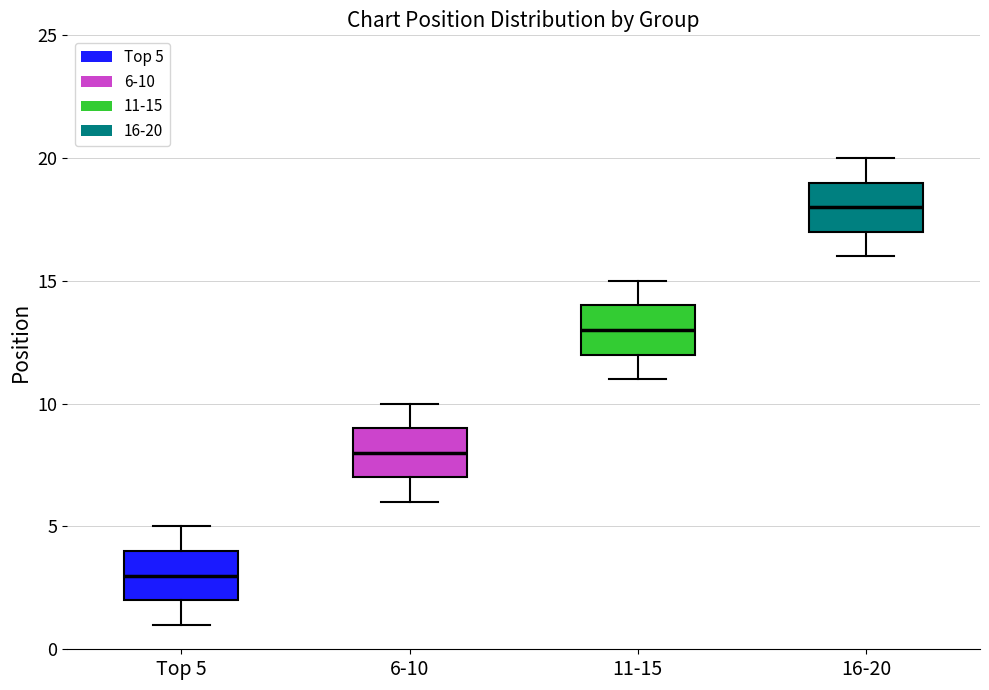

Reading left to right, read every box against the y-axis: the position of its median line, the range the box covers, and the ends of its whiskers. The values are not printed on the chart, so give them approximately, as read against the axis.

Top 5: median 3, box 2 to 4, whiskers 1 to 5
6-10: median 8, box 7 to 9, whiskers 6 to 10
11-15: median 13, box 12 to 14, whiskers 11 to 15
16-20: median 18, box 17 to 19, whiskers 16 to 20